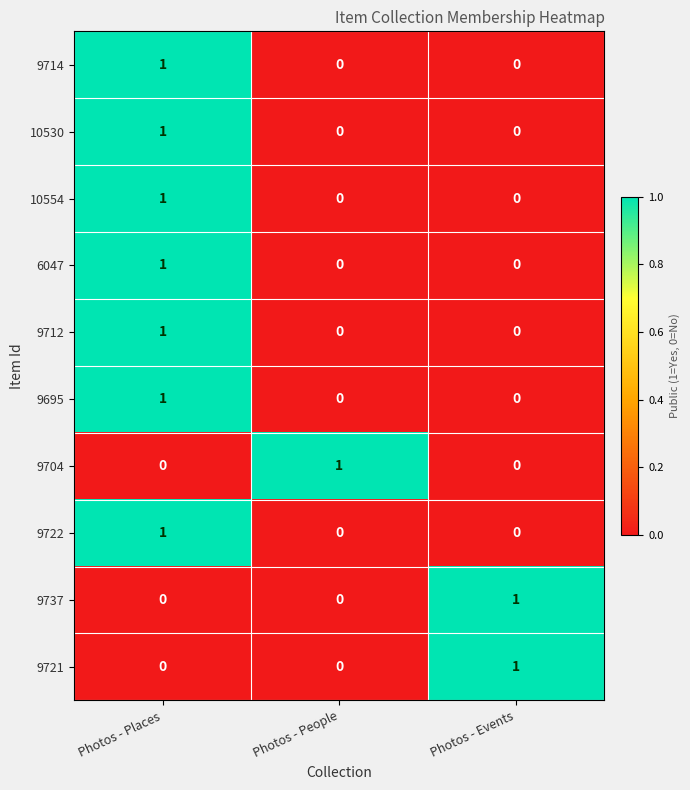

Is it true that 9737 equals 1 at Photos - Events?

True